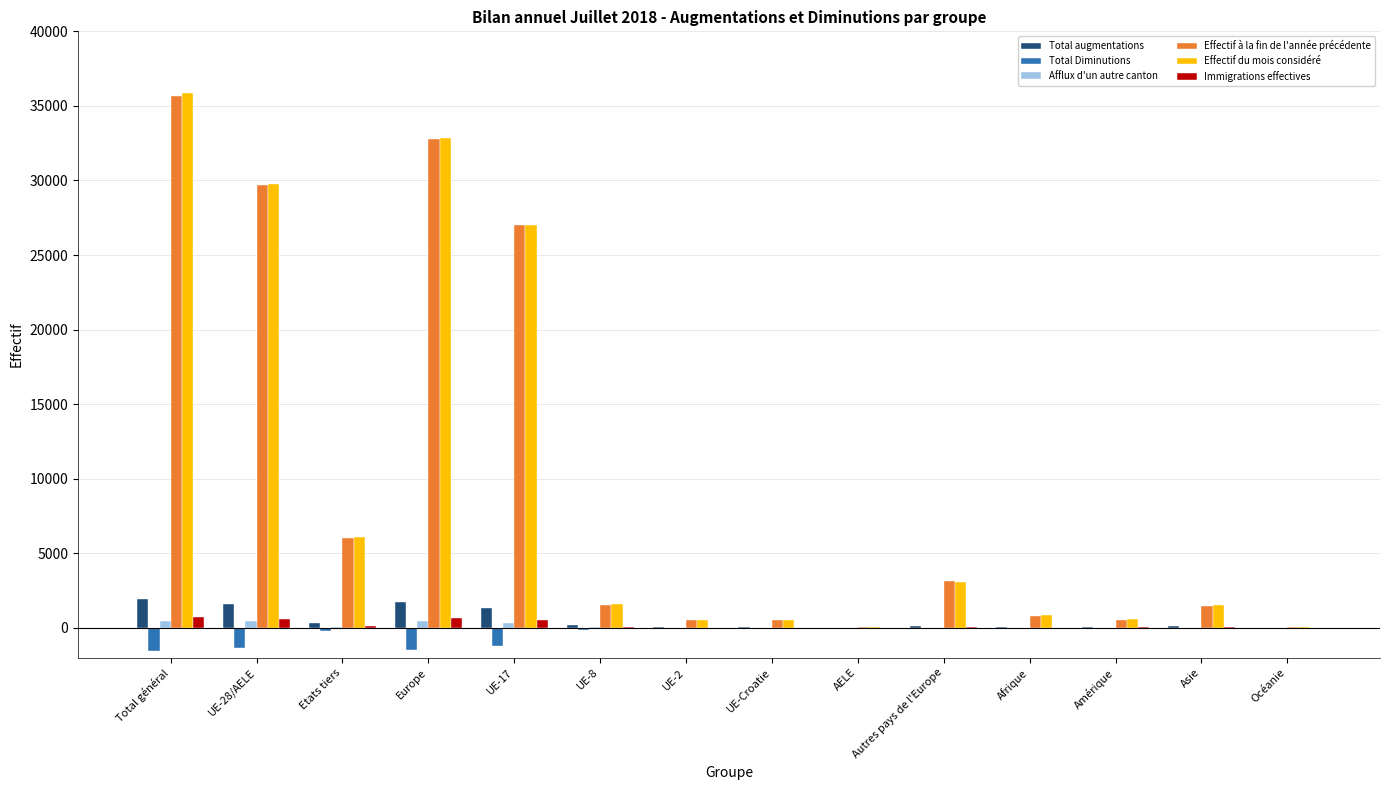

The value of Total augmentations at UE-17 is 1327. True or false?

True